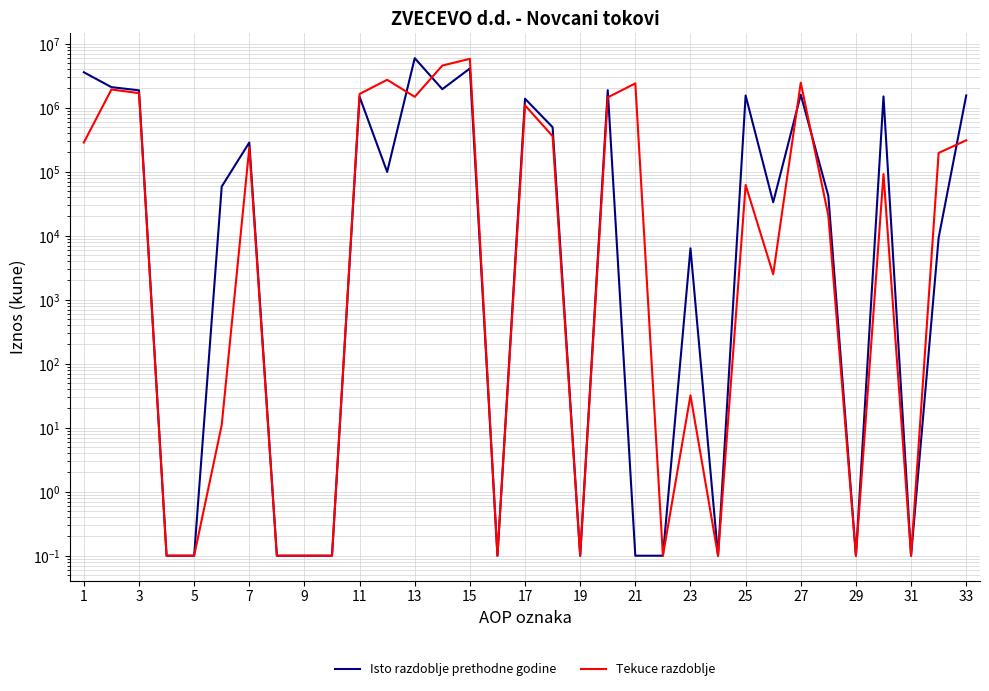

What is the highest value of the Tekuce razdoblje series?

5794710.0